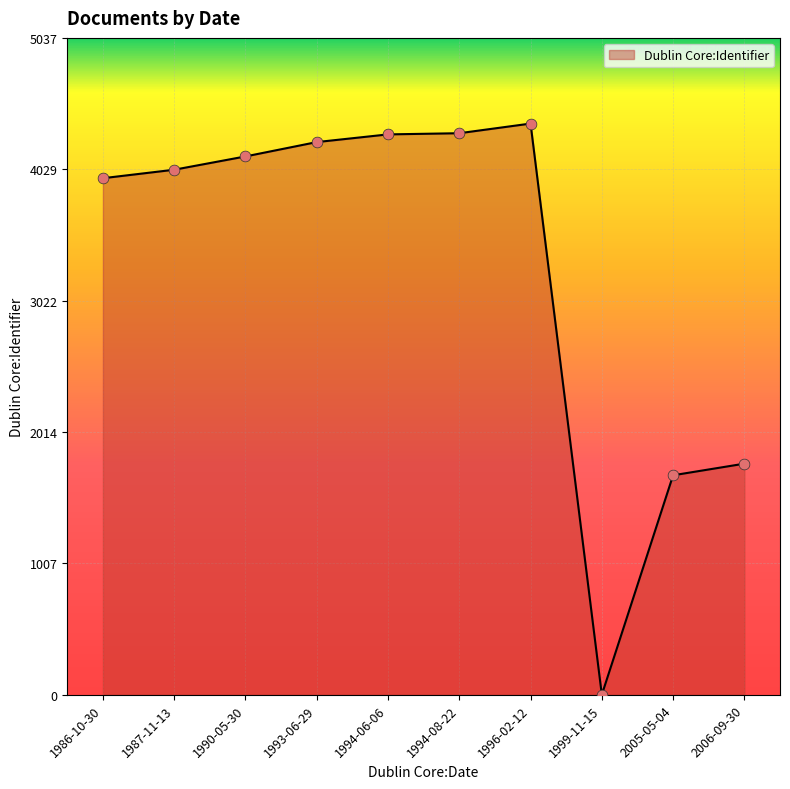

What is the ratio of the value at 1994-08-22 to the value at 1996-02-12?

1.0